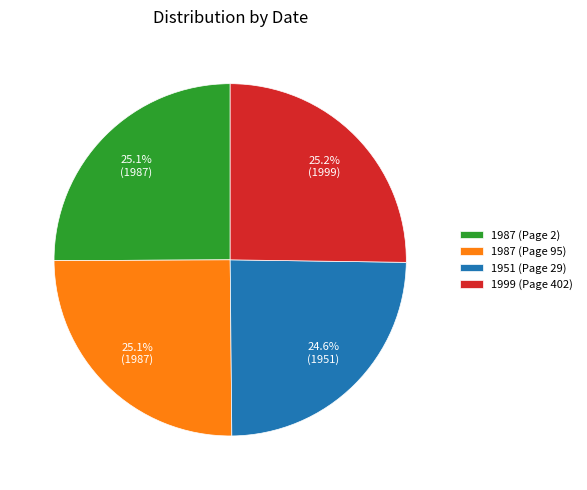

What percentage do 1987 (Page 95) and 1999 (Page 402) together represent?

50.3%